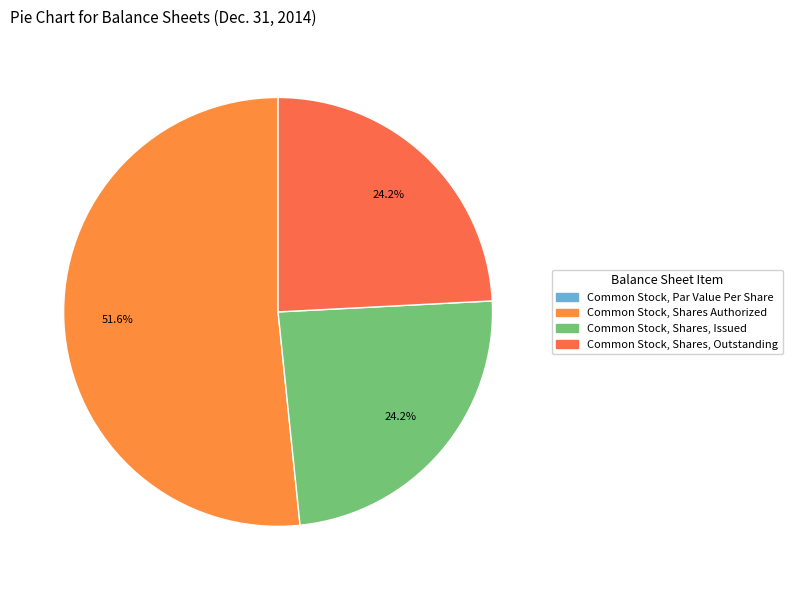

How many slices are in this pie chart?

4